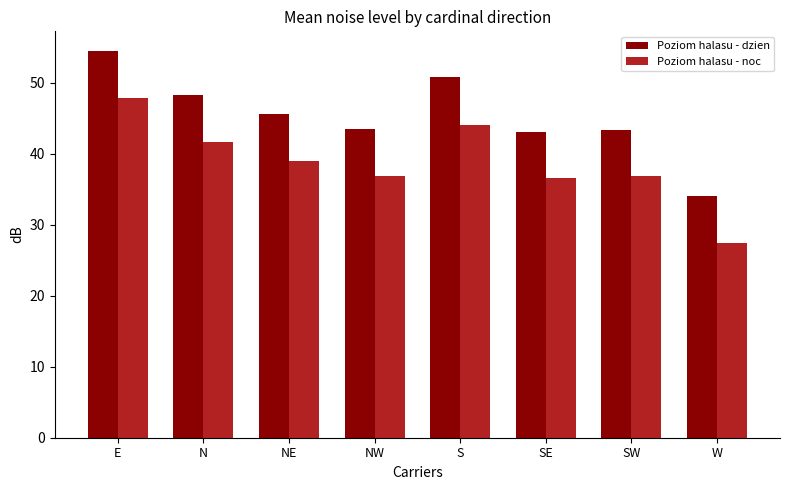

The value of Poziom halasu - dzien at S is 90.7. True or false?

False